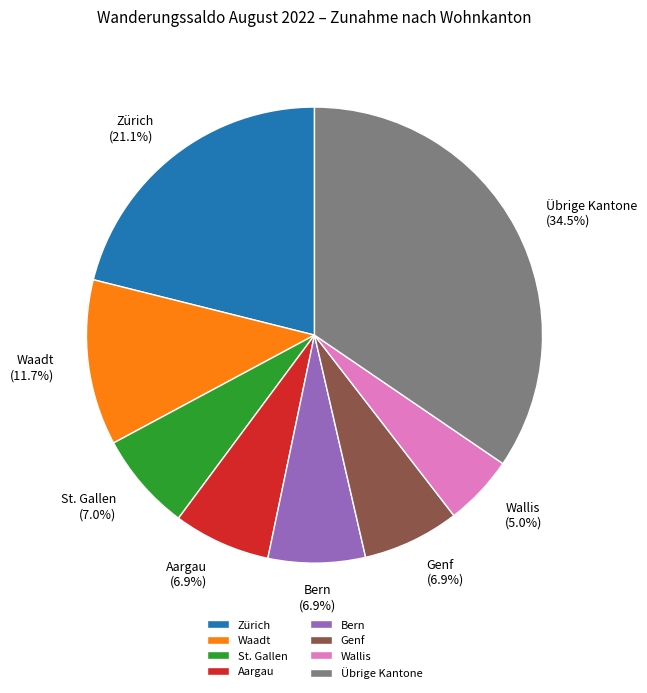

Combined, what portion of the pie is Wallis and Genf?

11.9%